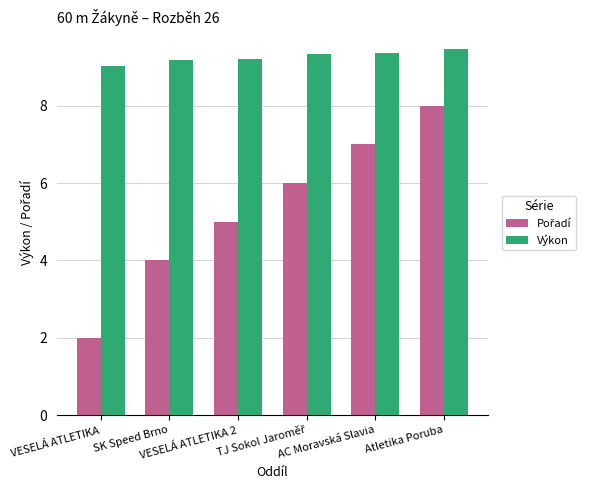

What position from the left is AC Moravská Slavia?

5